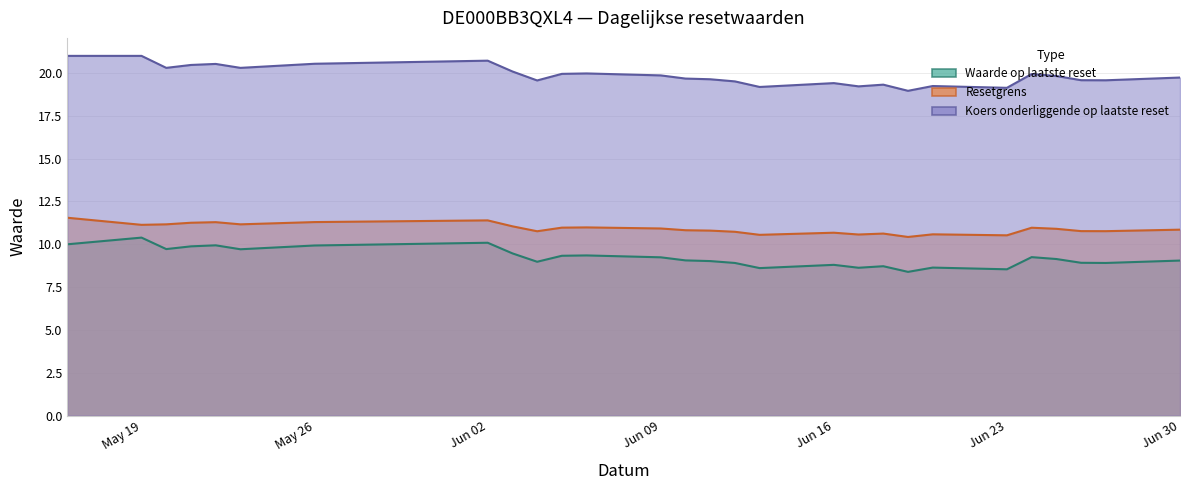

What is the difference between the Resetgrens values at 2025-06-30 and 2025-06-17?

0.3